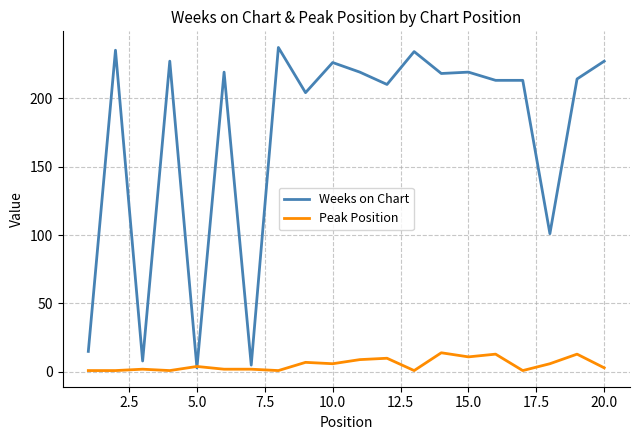

List the series in order of their peak value, lowest first.

Peak Position, Weeks on Chart